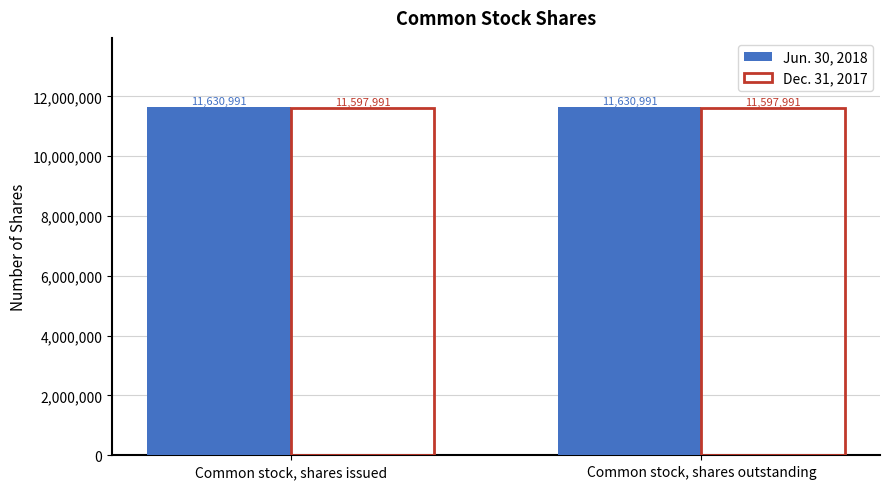

How many data points does each series have?

2